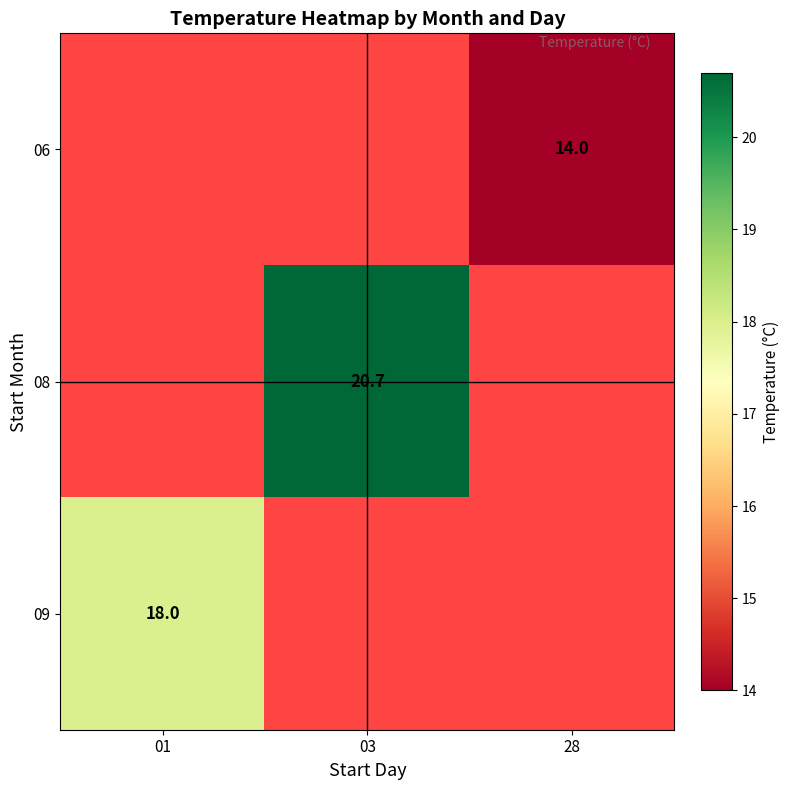

The 09 series shows 18.0 at 01. True or false?

True